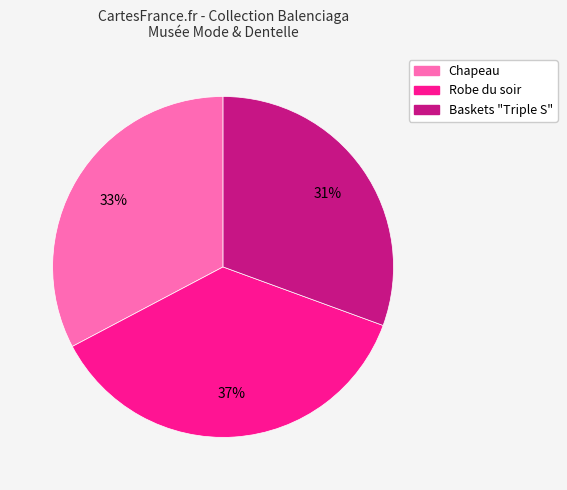

Count the number of slices in the pie.

3